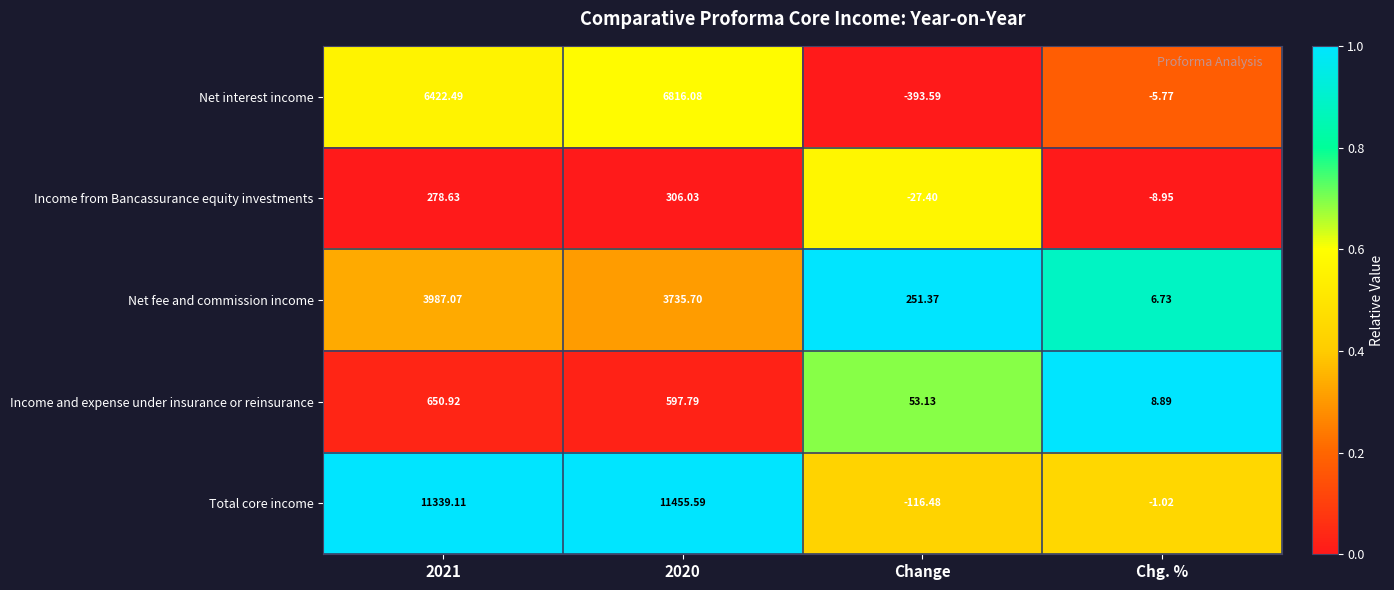

How many series are shown in this chart?

5